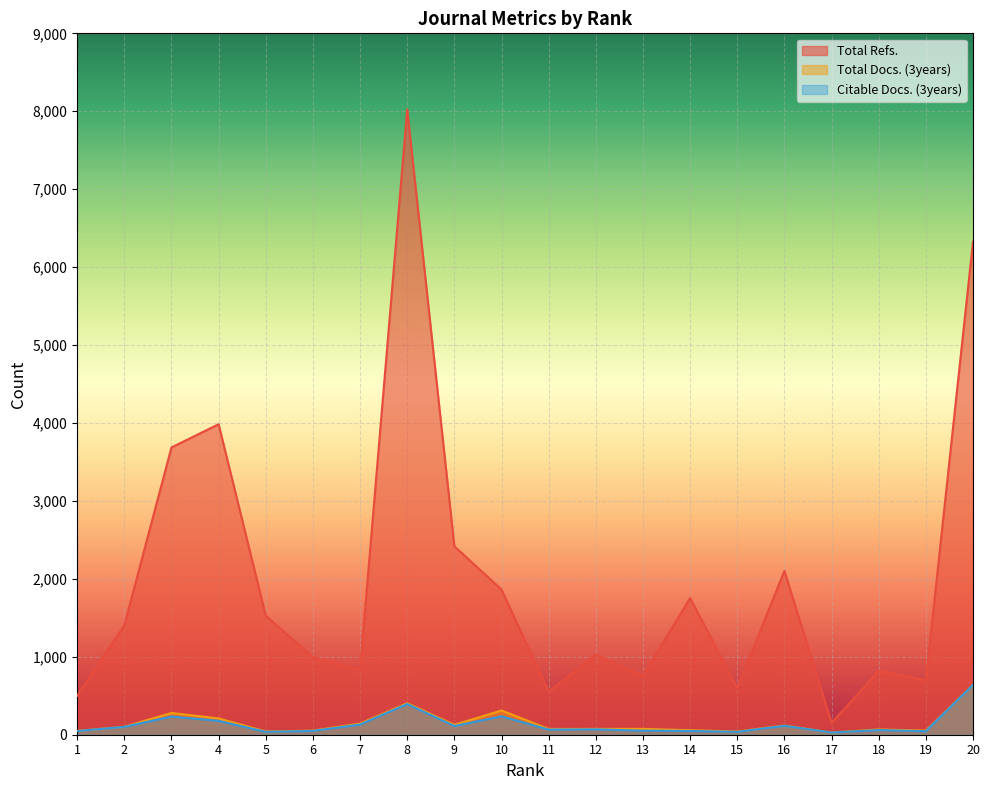

Which series has the widest spread of values?

Total Refs.